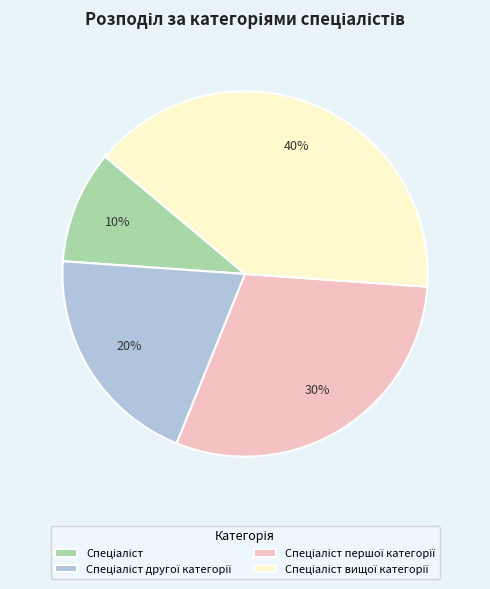

Does any single category account for the majority?

No